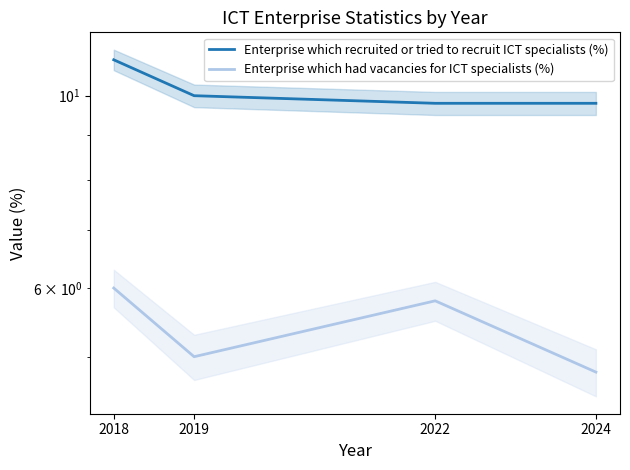

What is the average value of the Enterprise which had vacancies for ICT specialists (%) series?

5.4